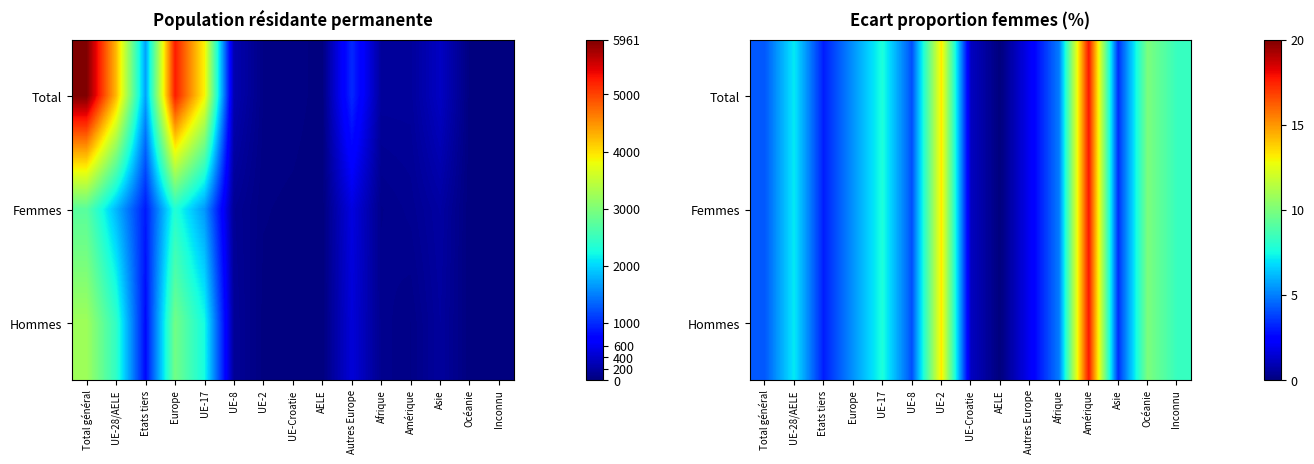

The Total series shows 7.7 at UE-17. True or false?

True